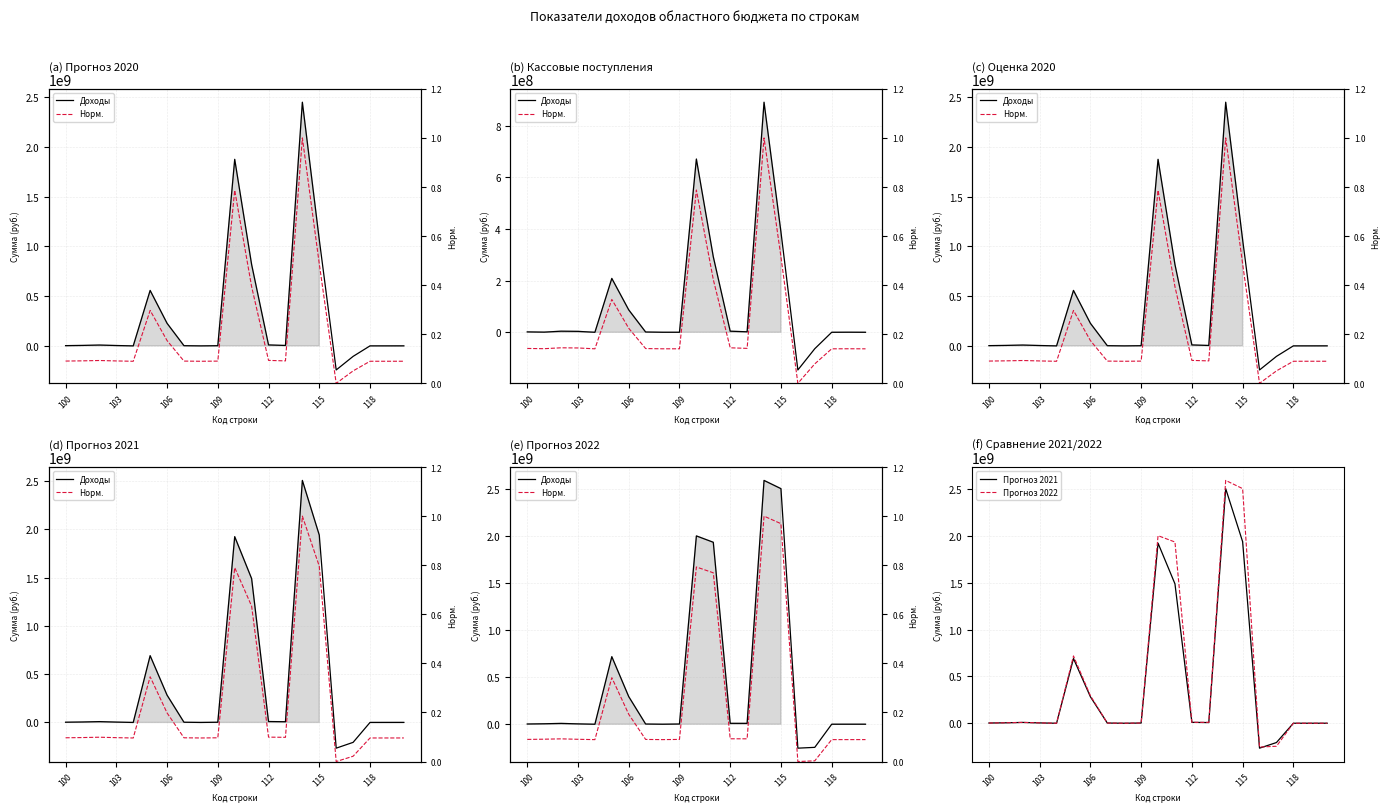

What is the spread (max minus min) of values at 11?

1937006809.3